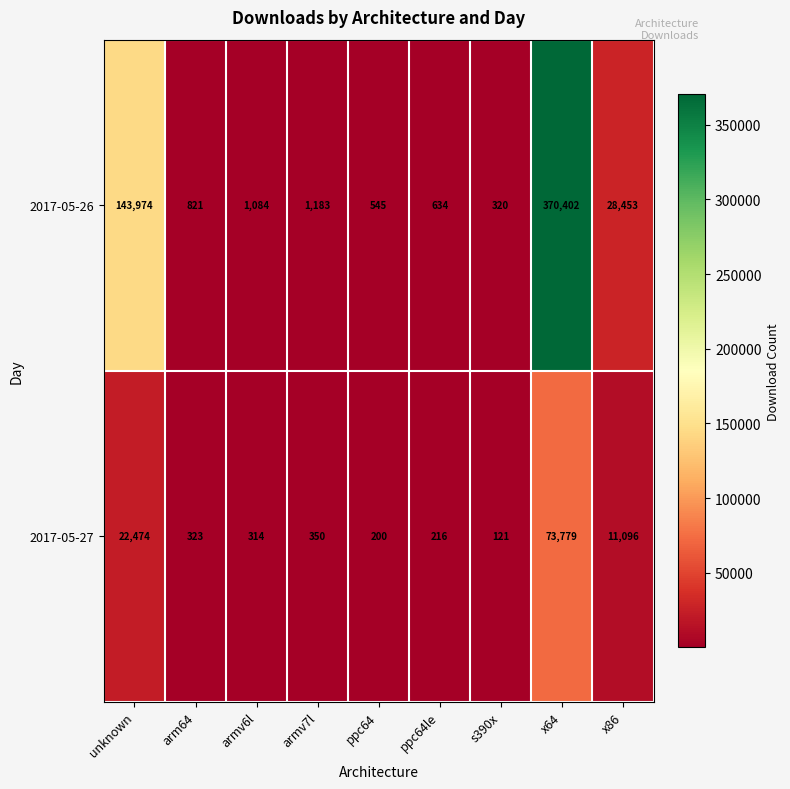

At which category does the chart reach its peak across all series?

x64